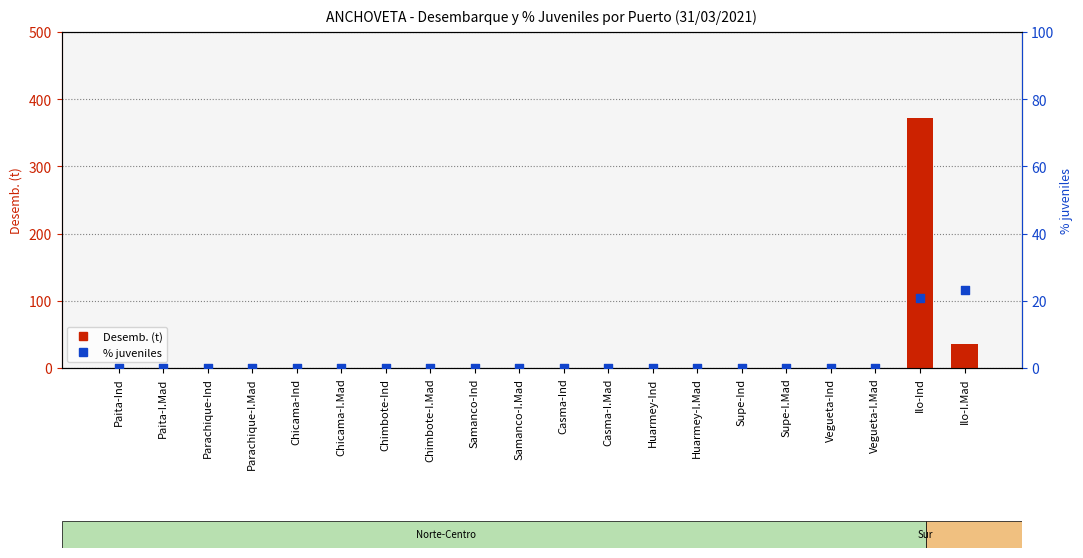

What are all the series names shown in the legend?

Desemb. (t), % juveniles